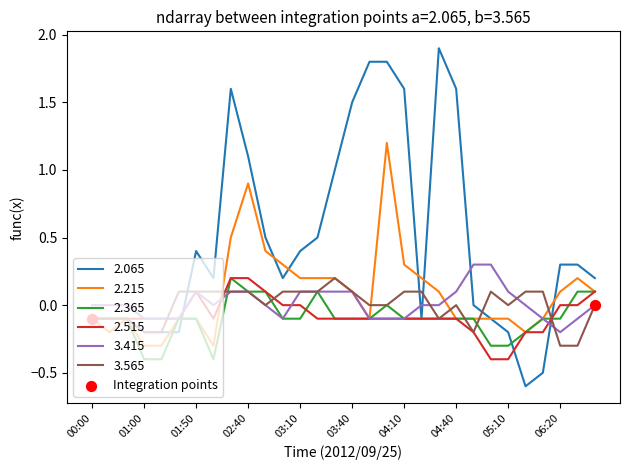

What is the maximum value shown in the chart?

1.9